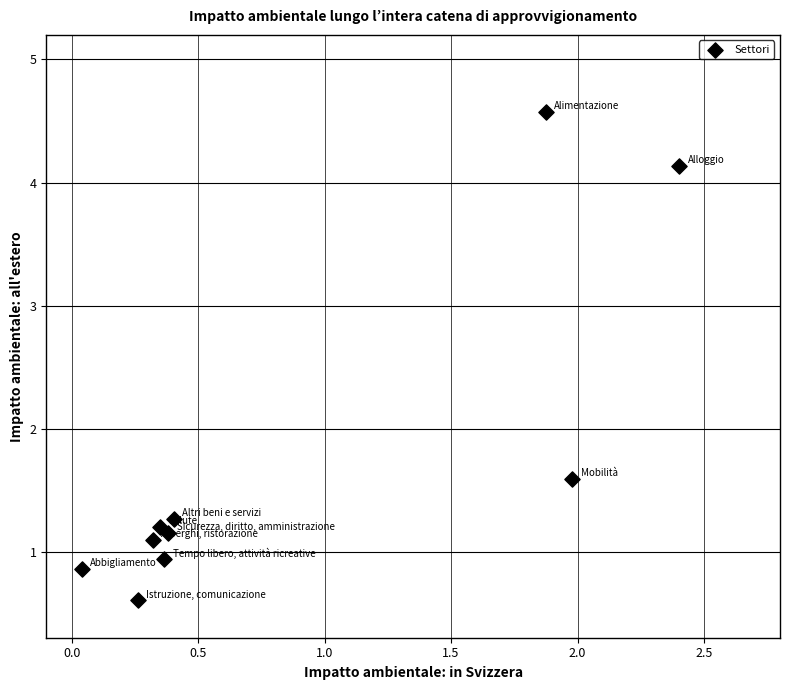

What is the average Y value?

1.7